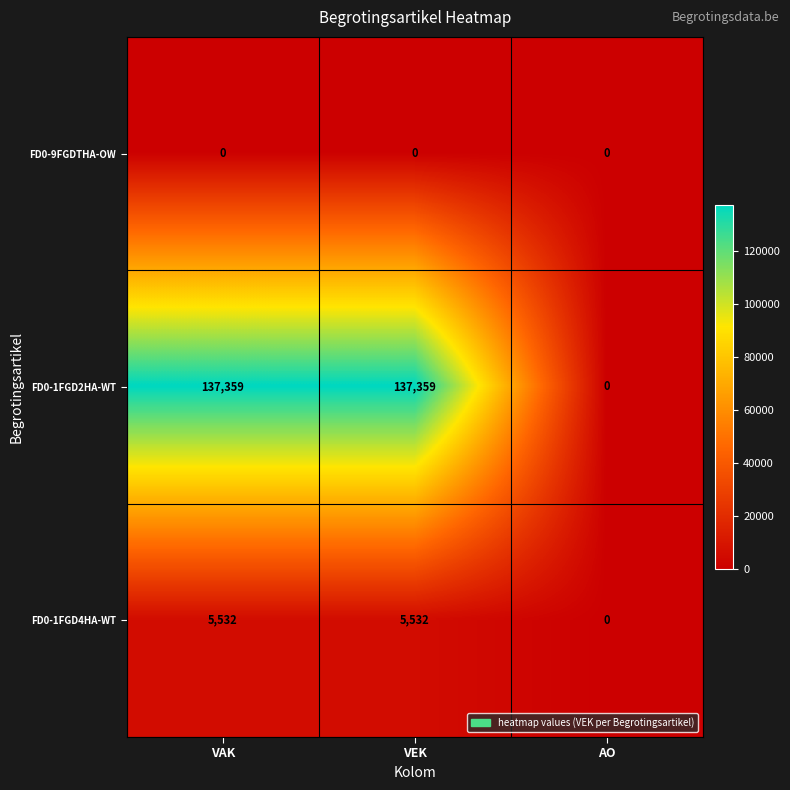

Count the FD0-1FGD4HA-WT values in the range 0 to 5532.

3